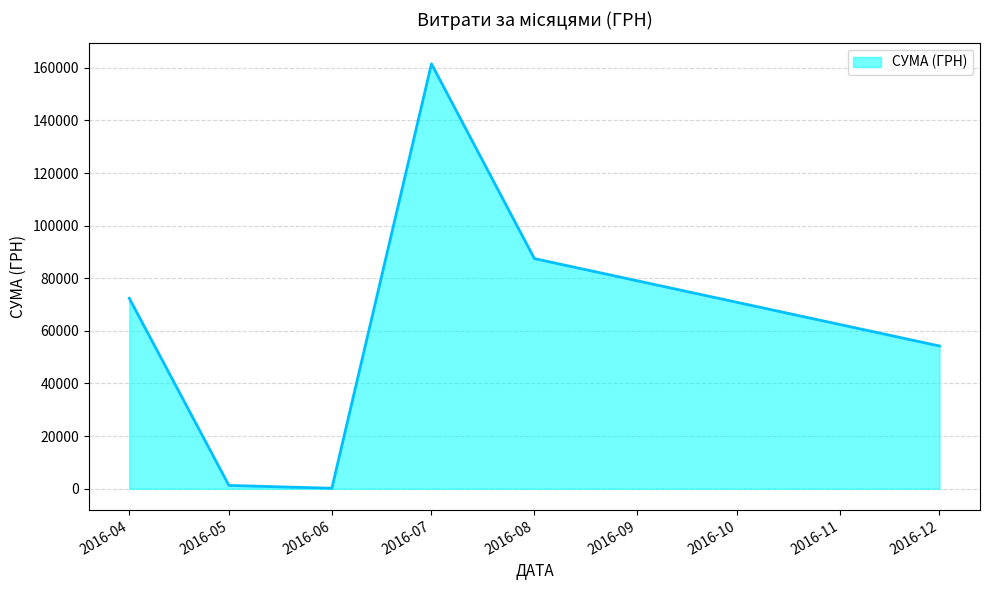

Which has a higher value, 2016-07 or 2016-08?

2016-07